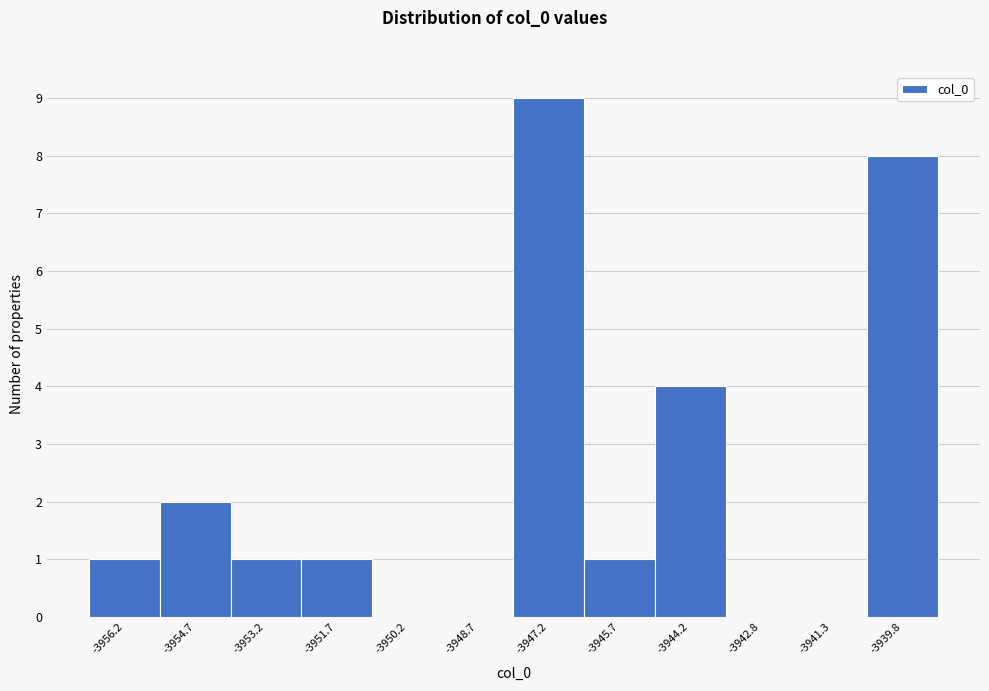

Over which range of the x-axis is the bar tallest?

-3948.0 to -3946.4